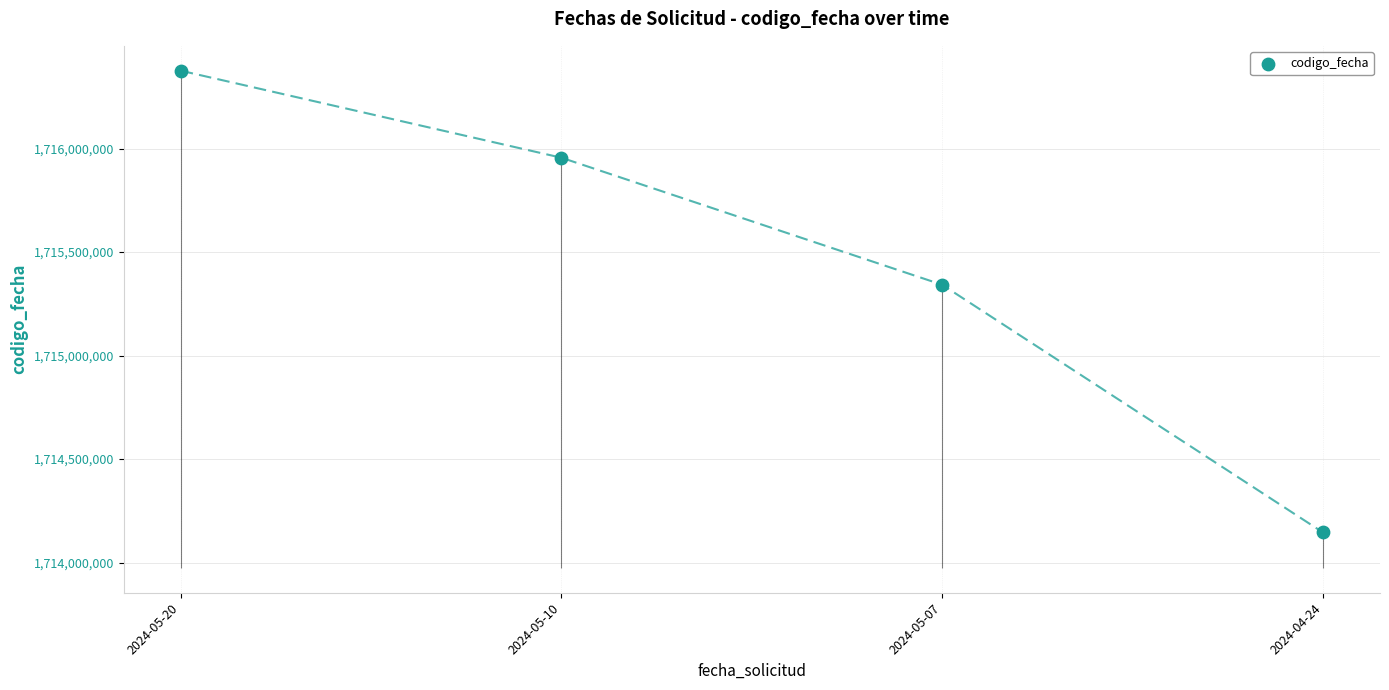

What is the change in value from 2024-05-20 to 2024-04-24?

-2230861